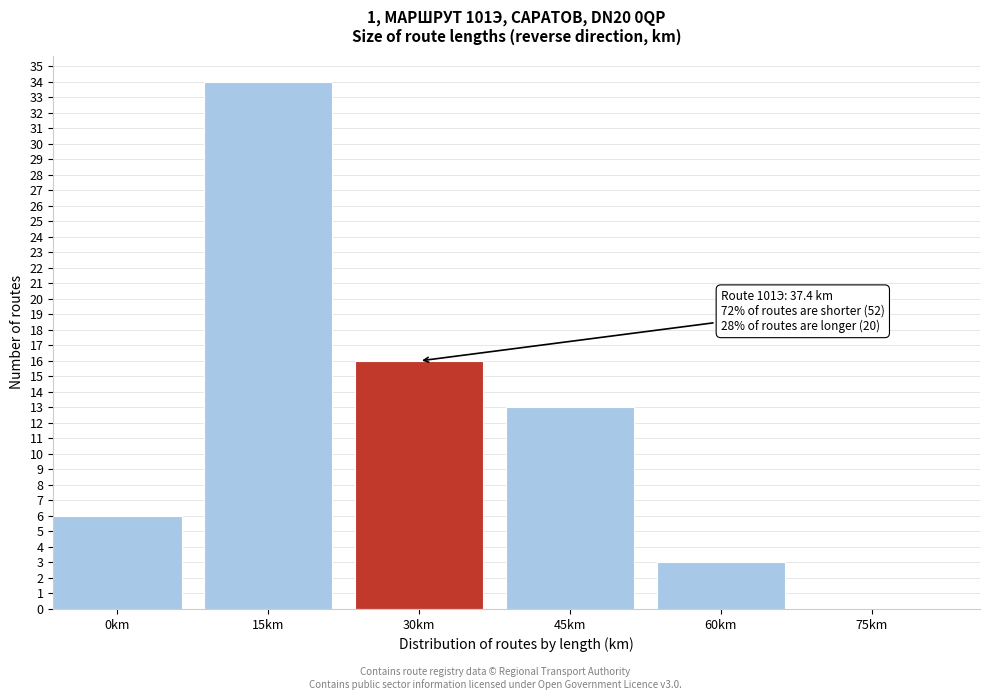

Reading left to right, extract all data points from this chart.

0km=6	15km=34	30km=16	45km=13	60km=3	75km=0